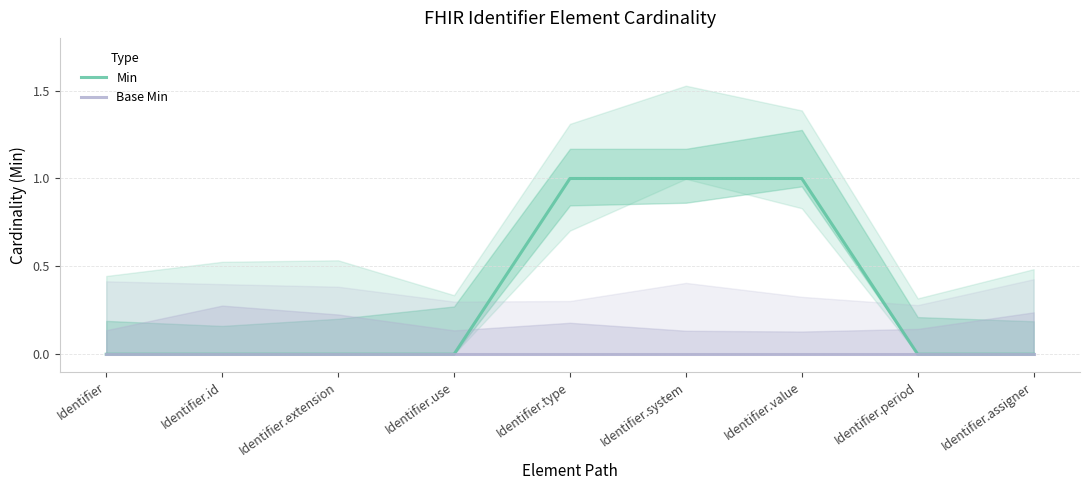

How many values in the Min series exceed 0?

3